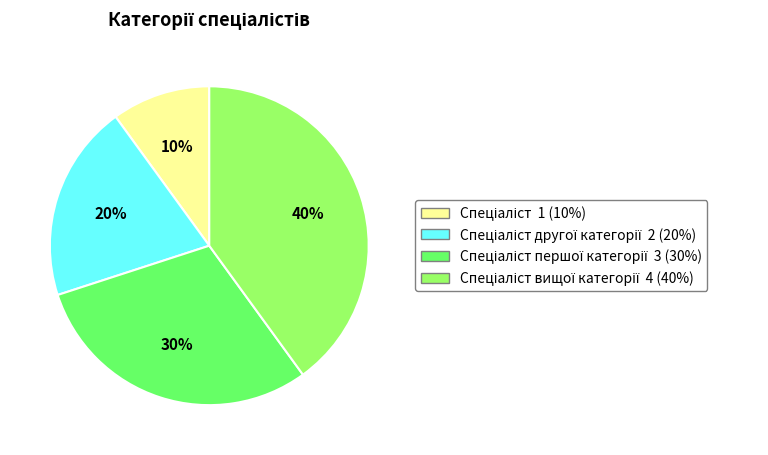

To the nearest percent, what is the average slice percentage?

25%